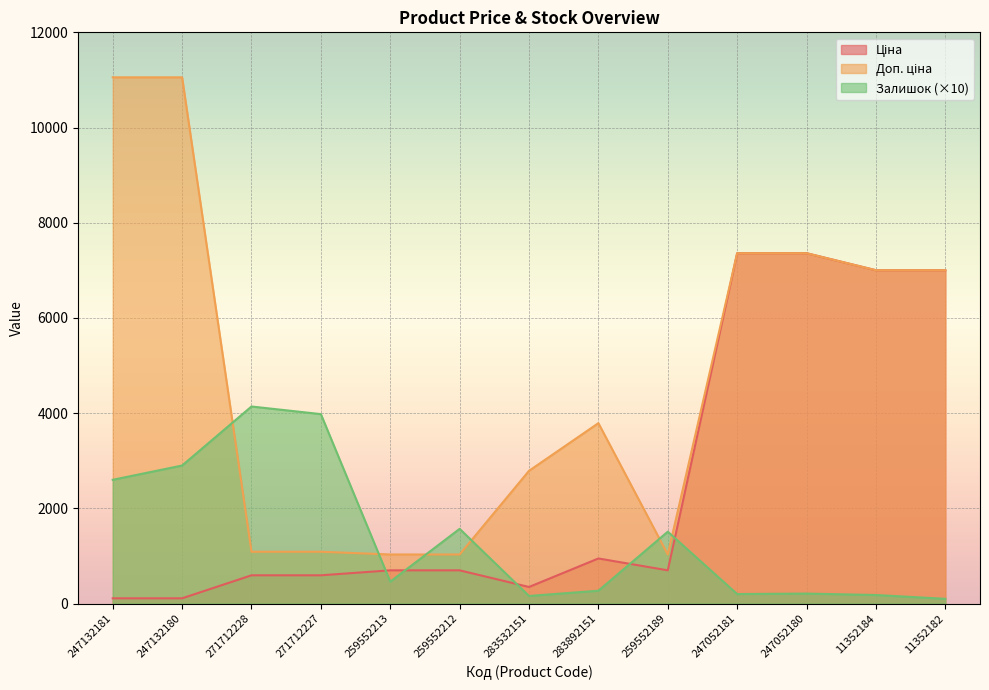

At which category is the sum across all series the highest?

247052180